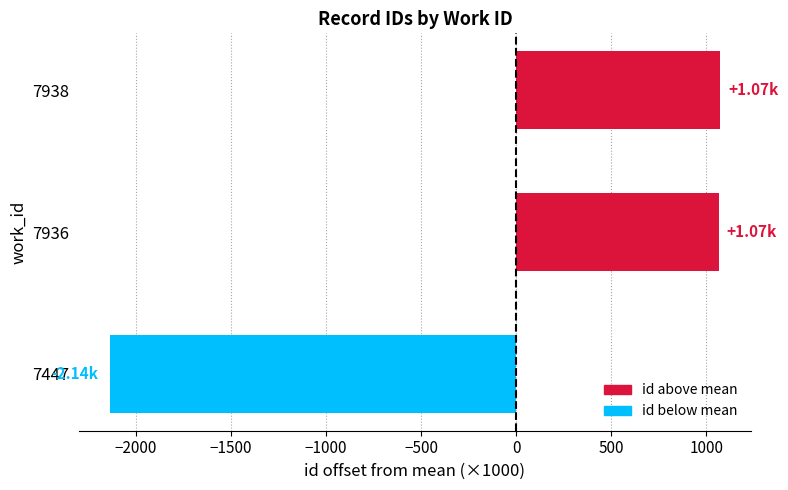

What is the difference between the maximum and minimum values?

3208.0